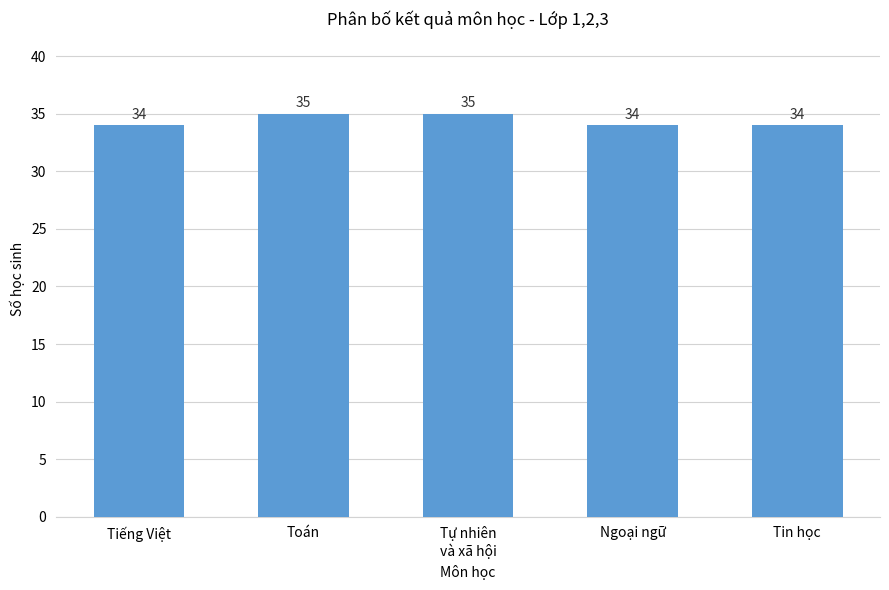

Which has a higher value, Ngoại ngữ or Tự nhiên
và xã hội?

Tự nhiên
và xã hội